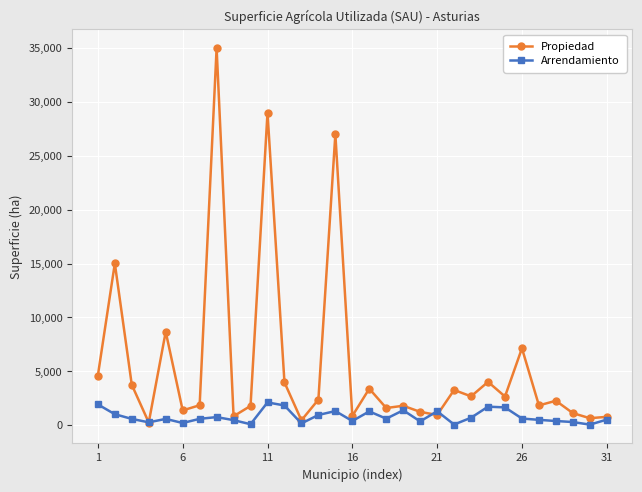

True or false: Propiedad has more than 2 points higher than both neighbors.

True